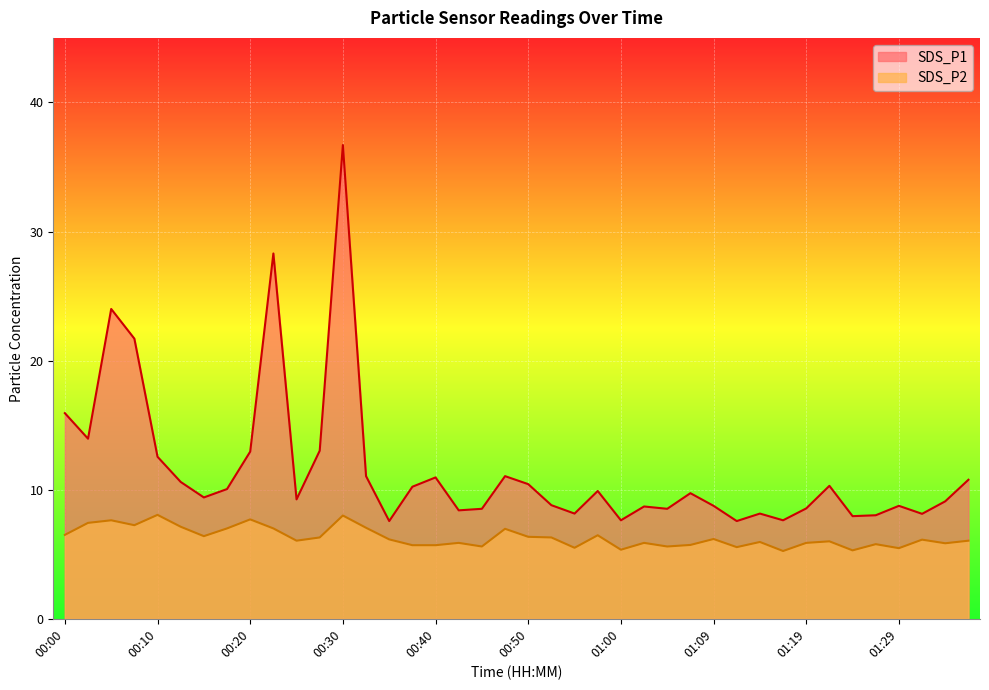

How many distinct data groups are displayed?

2